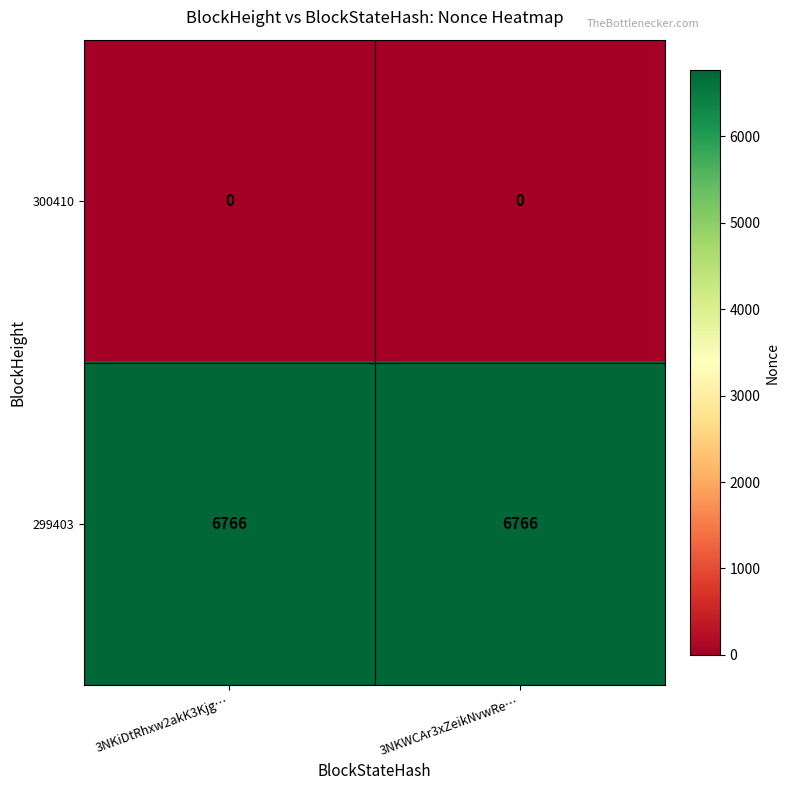

List the series in order of their overall mean, highest first.

299403, 300410